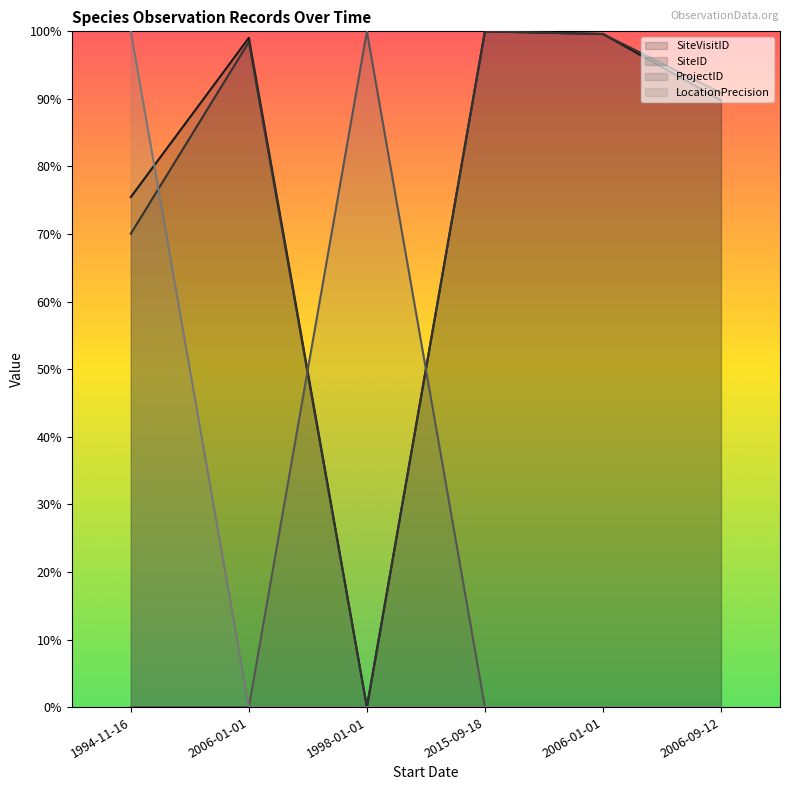

Is it true that LocationPrecision equals 0.0 at 2006-01-01?

True